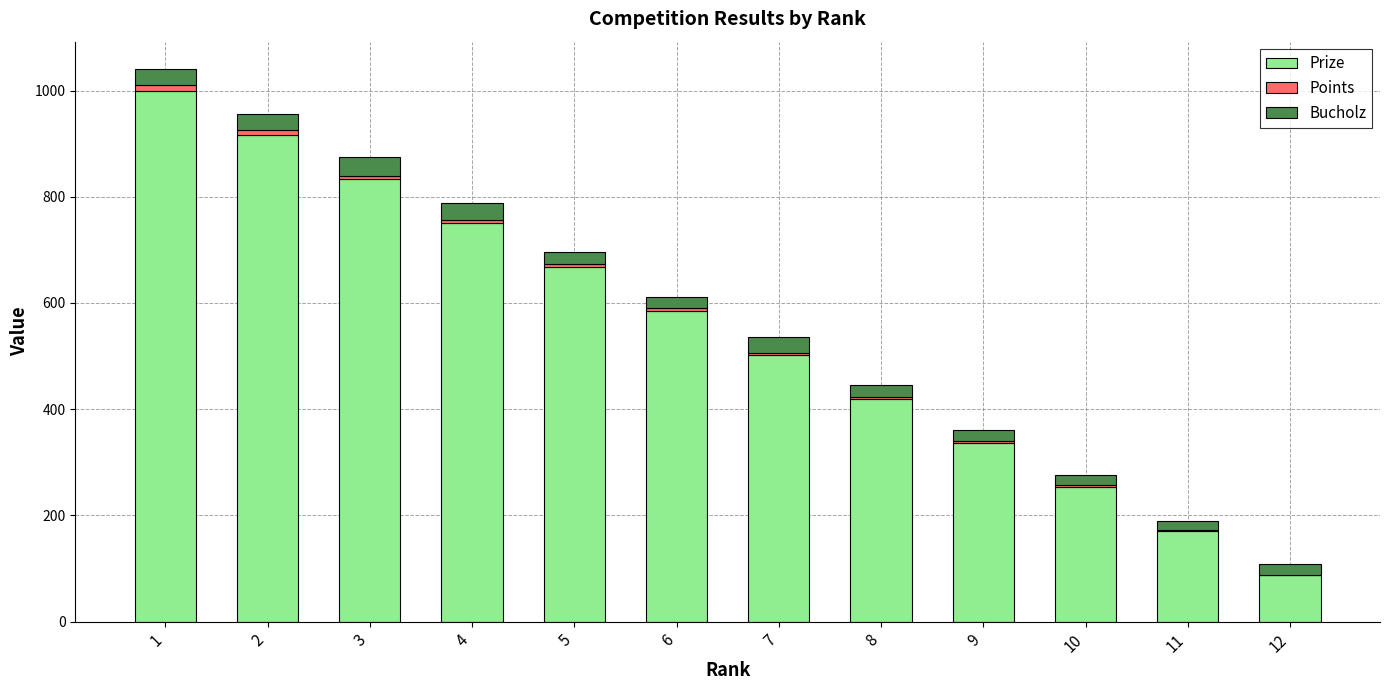

How many categories are shown in the chart?

12